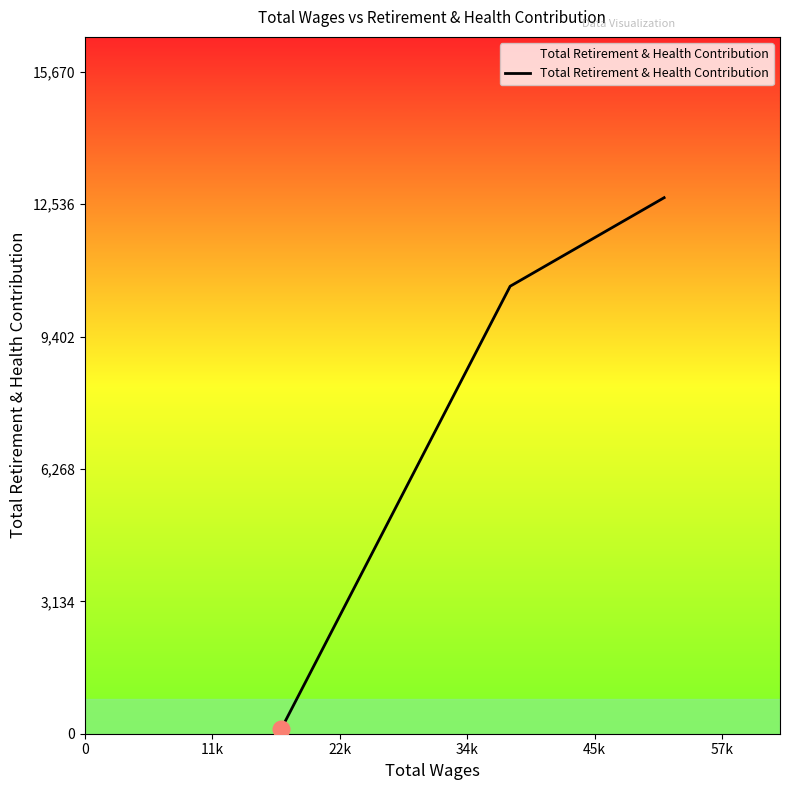

What is the sum of all values?

23393